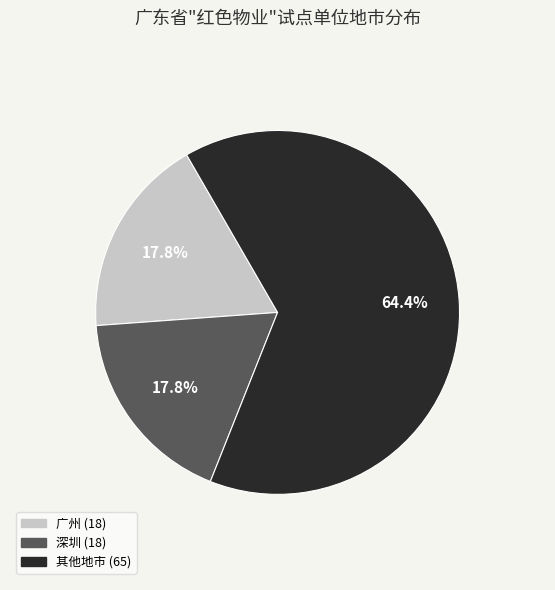

Is there any slice that represents more than half of the pie?

Yes